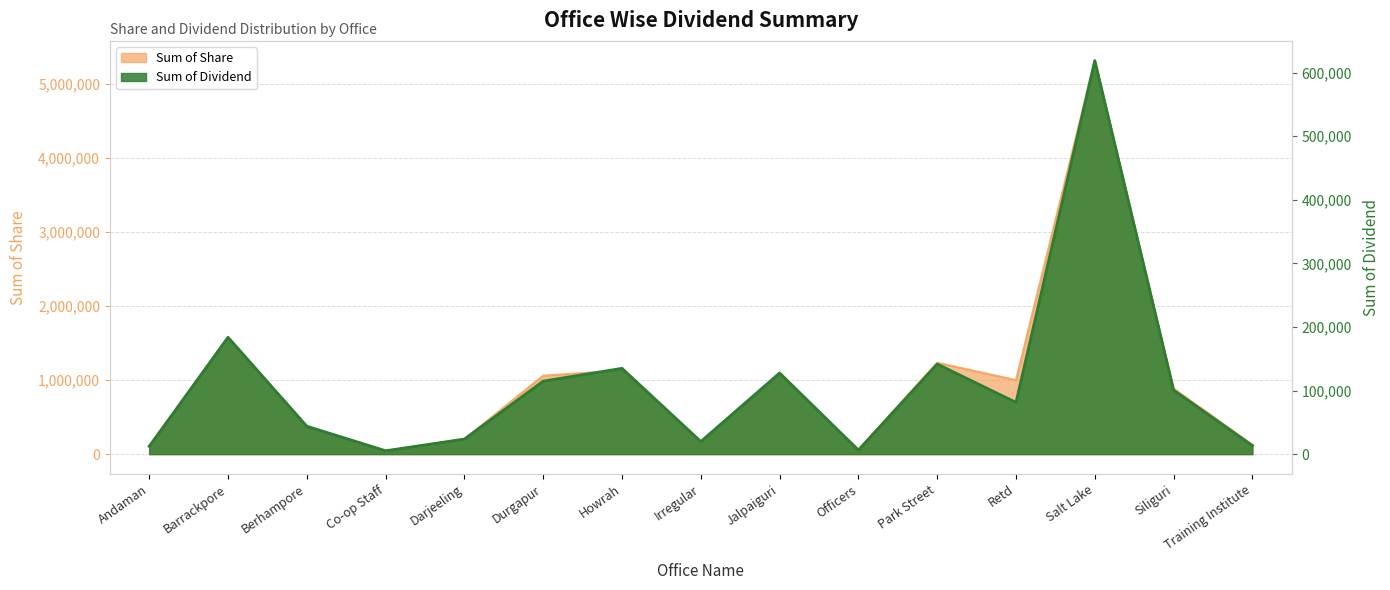

Where does the Sum of Dividend series first go above 81345?

Barrackpore